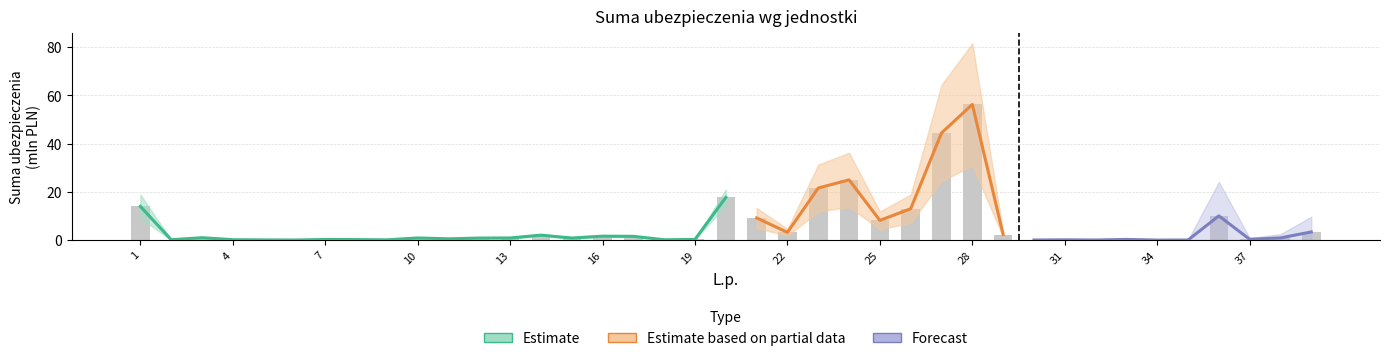

Rank the categories by value from highest to lowest.

28, 27, 24, 23, 20, 1, 26, 36, 21, 25, 39, 22, 29, 14, 16, 17, 3, 38, 10, 13, 15, 12, 11, 37, 19, 33, 7, 8, 4, 18, 2, 31, 9, 5, 32, 6, 30, 35, 34